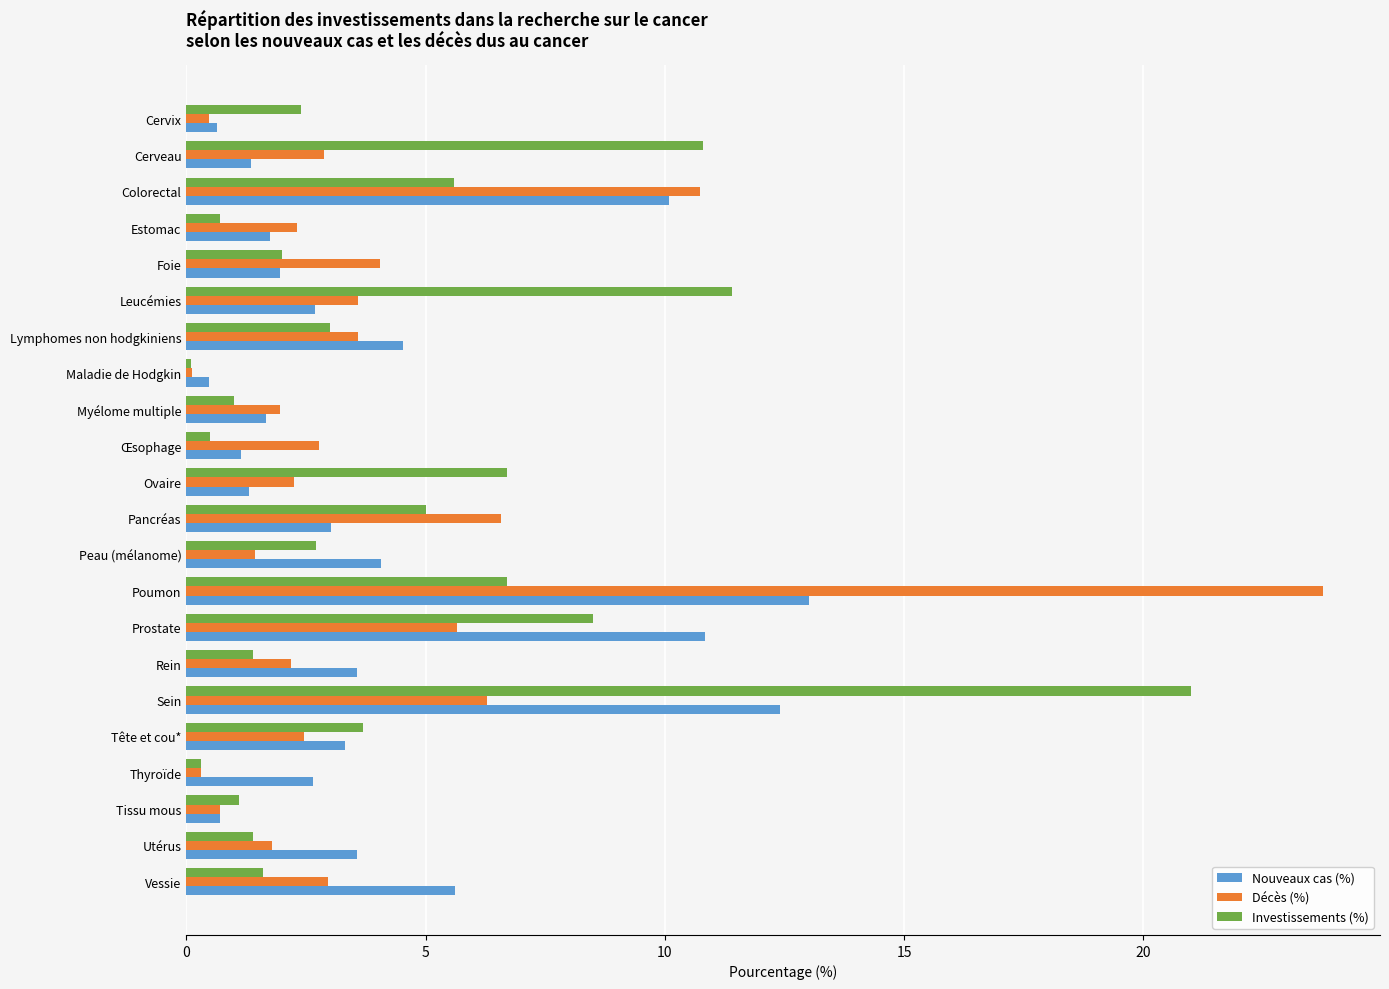

What is the difference between the second highest and second lowest values in the Décès (%) series?

10.4